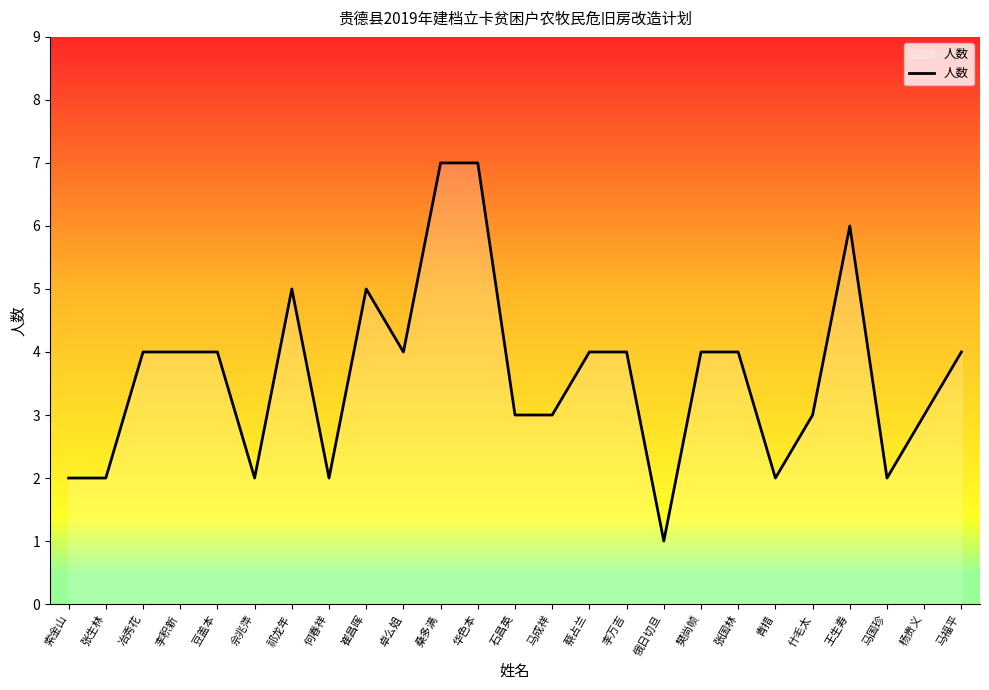

The chart shows a value of 4 at 冶秀花. True or false?

True